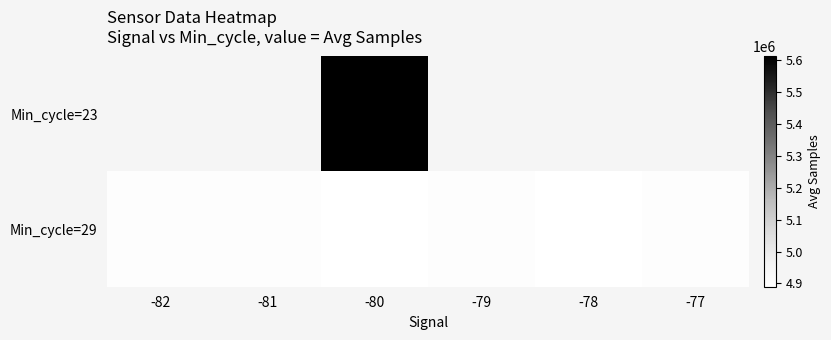

Which series has the largest total across all categories?

Min_cycle=29